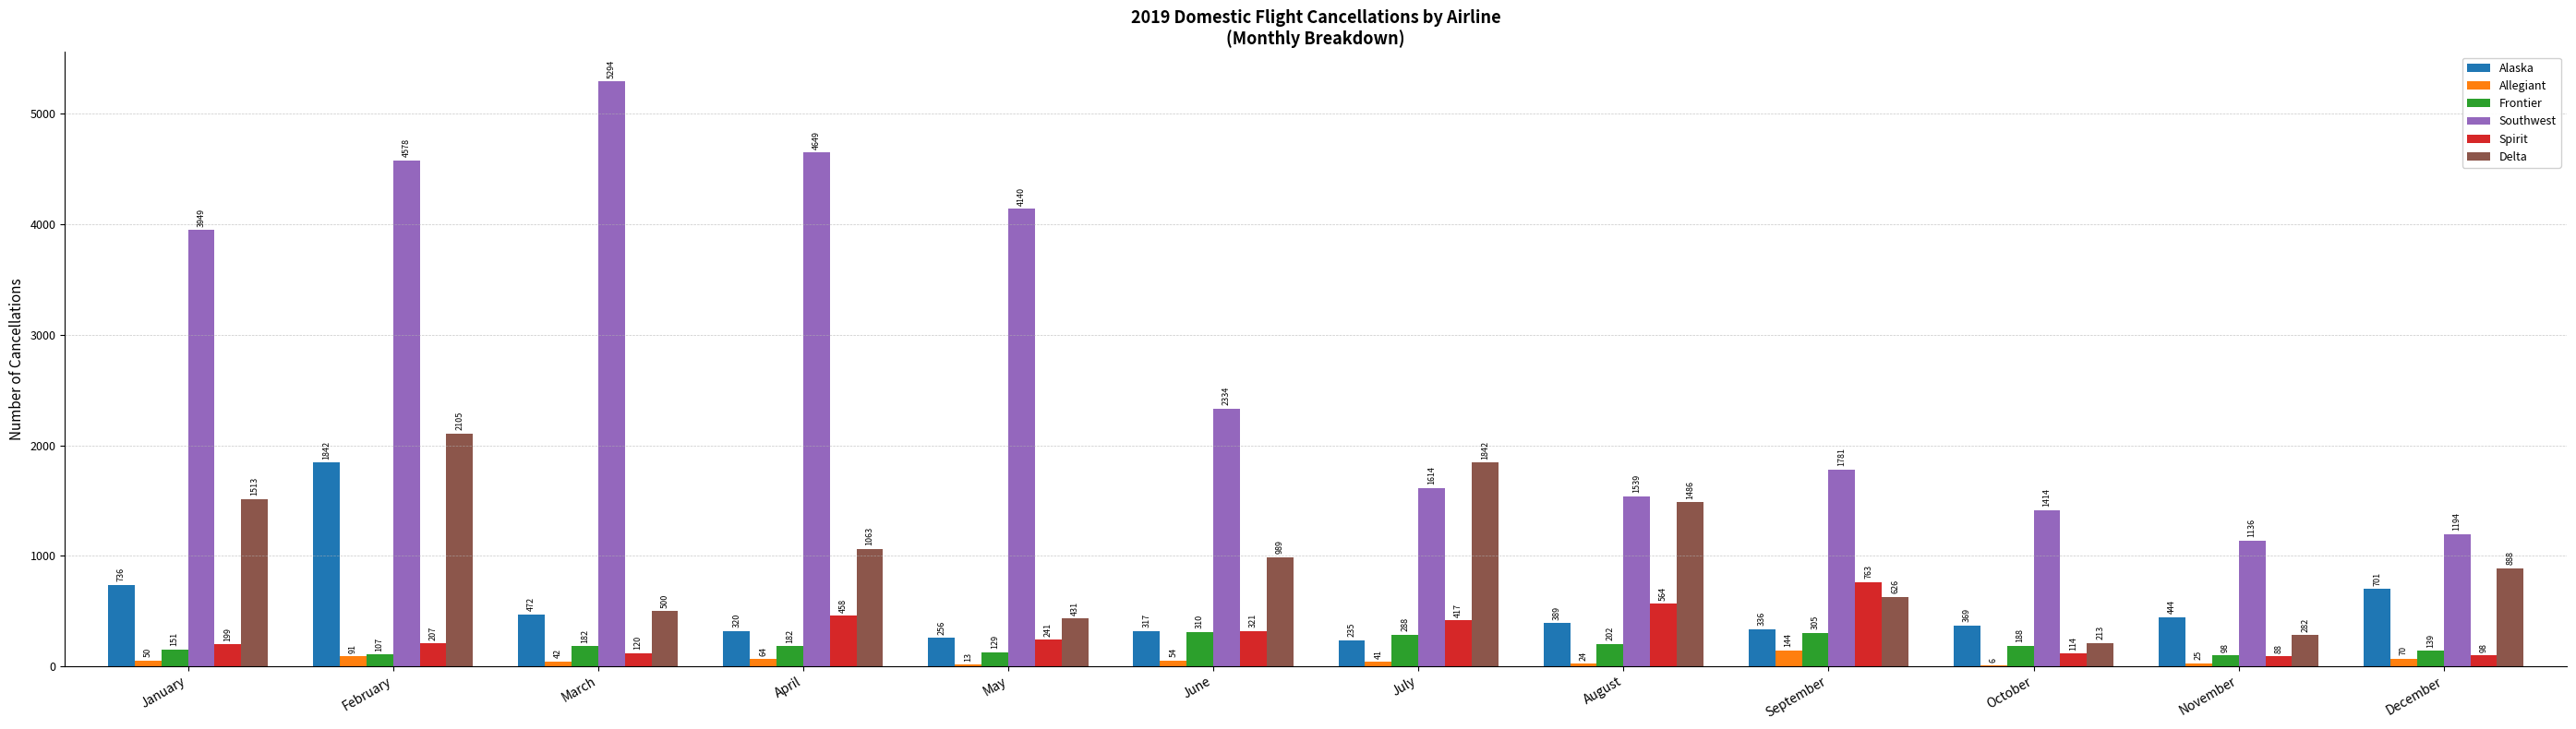

Between July and December, which series saw the biggest shift?

Delta